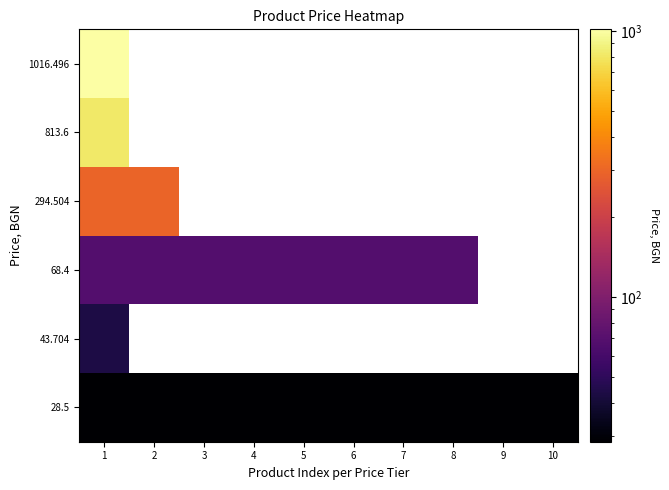

Read the row_2 value at 2.

68.4